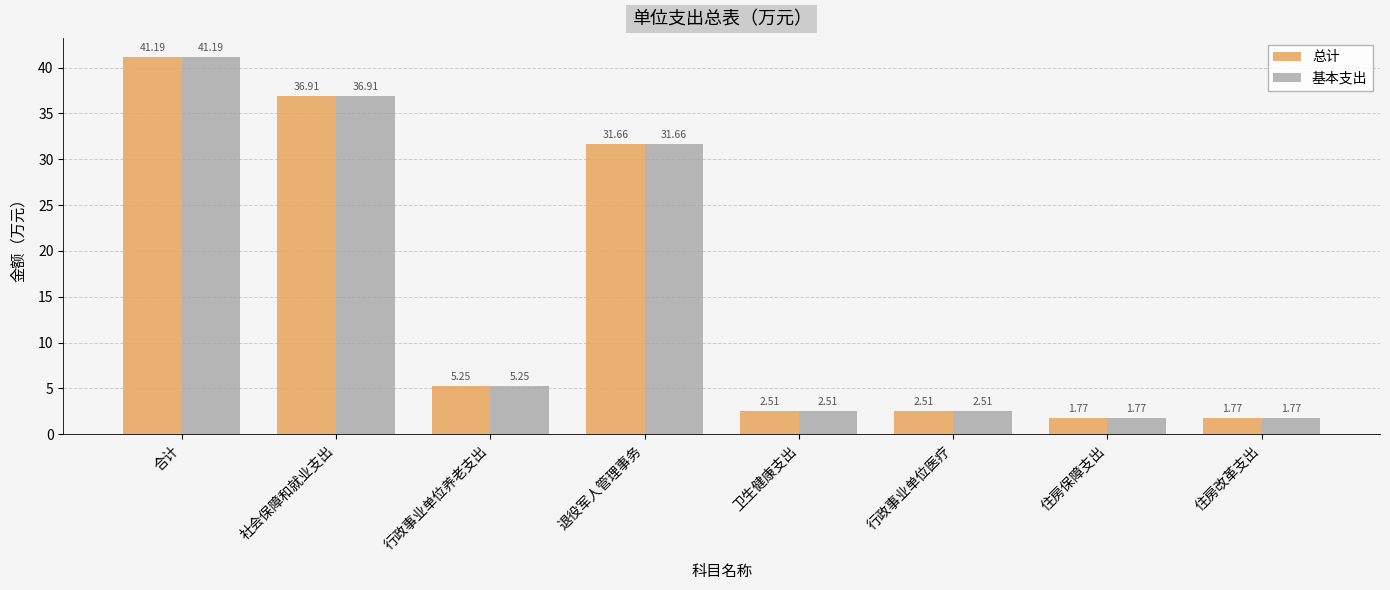

At which category is the sum across all series the highest?

合计